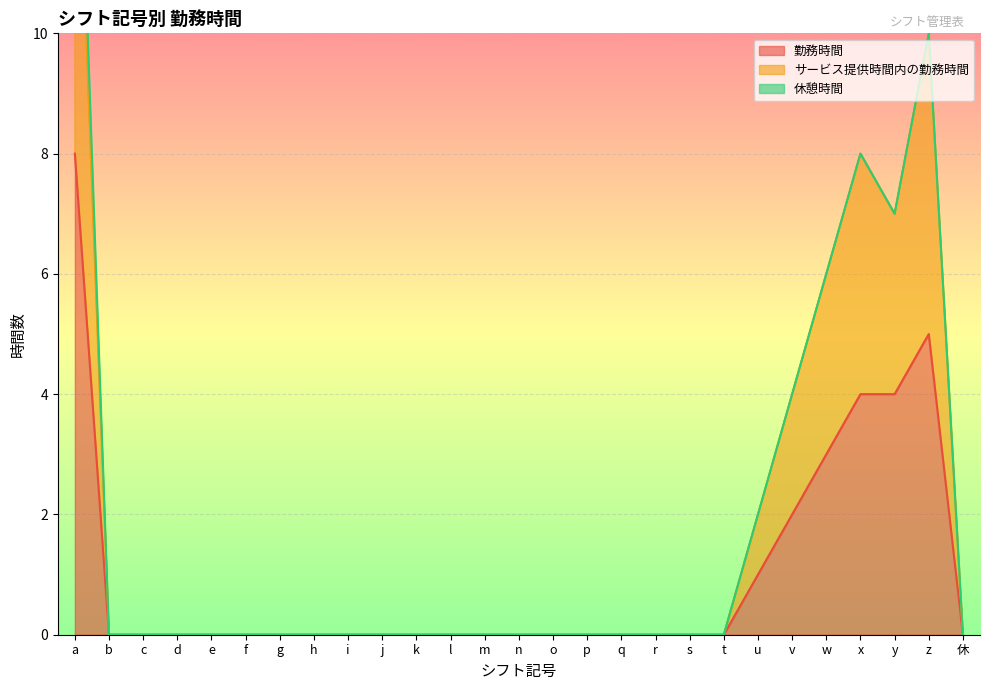

What is the spread (max minus min) of values at w?

3